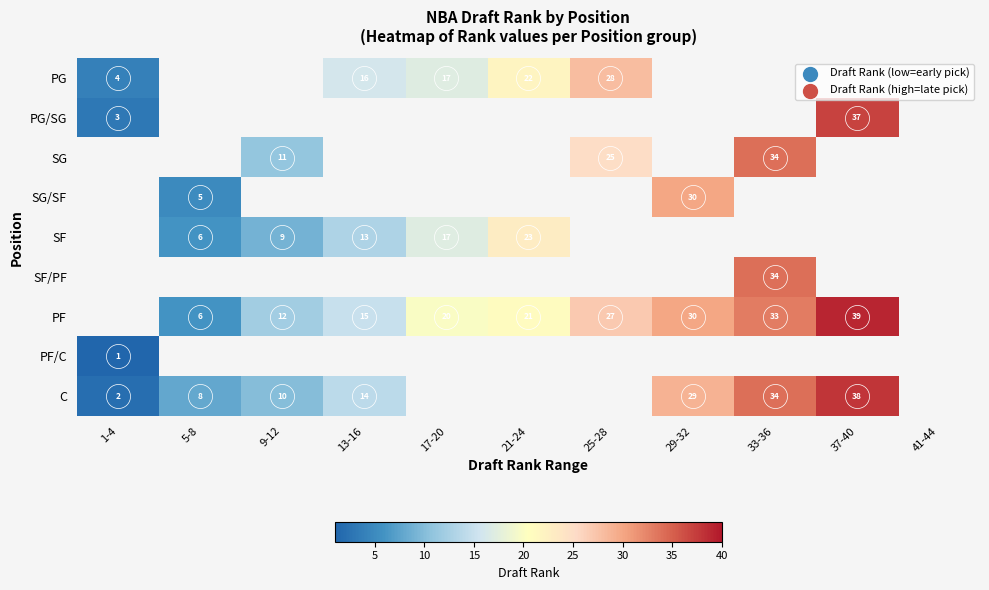

List the labels in order of C value, smallest first.

1-4, 5-8, 9-12, 13-16, 17-20, 21-24, 25-28, 29-32, 33-36, 37-40, 41-44